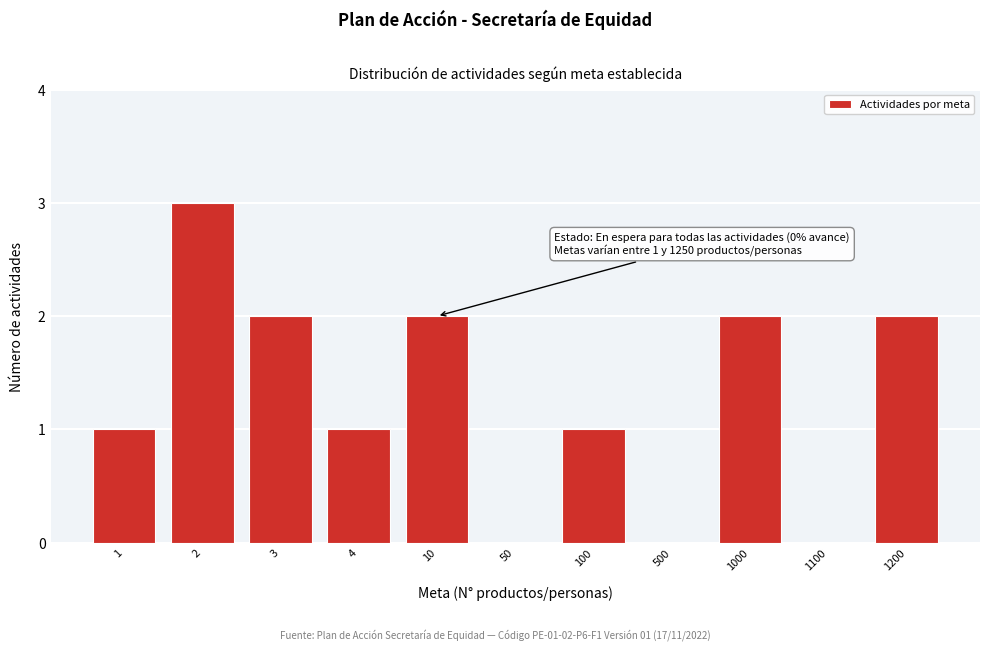

Reading right to left, list all the values displayed in this chart.

1200=2	1100=0	1000=2	500=0	100=1	50=0	10=2	4=1	3=2	2=3	1=1